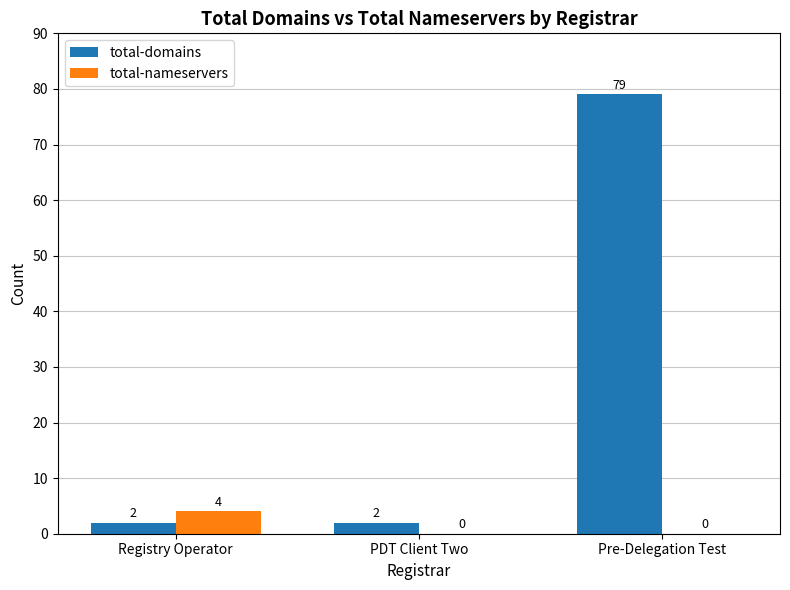

Count the number of categories in the chart.

3